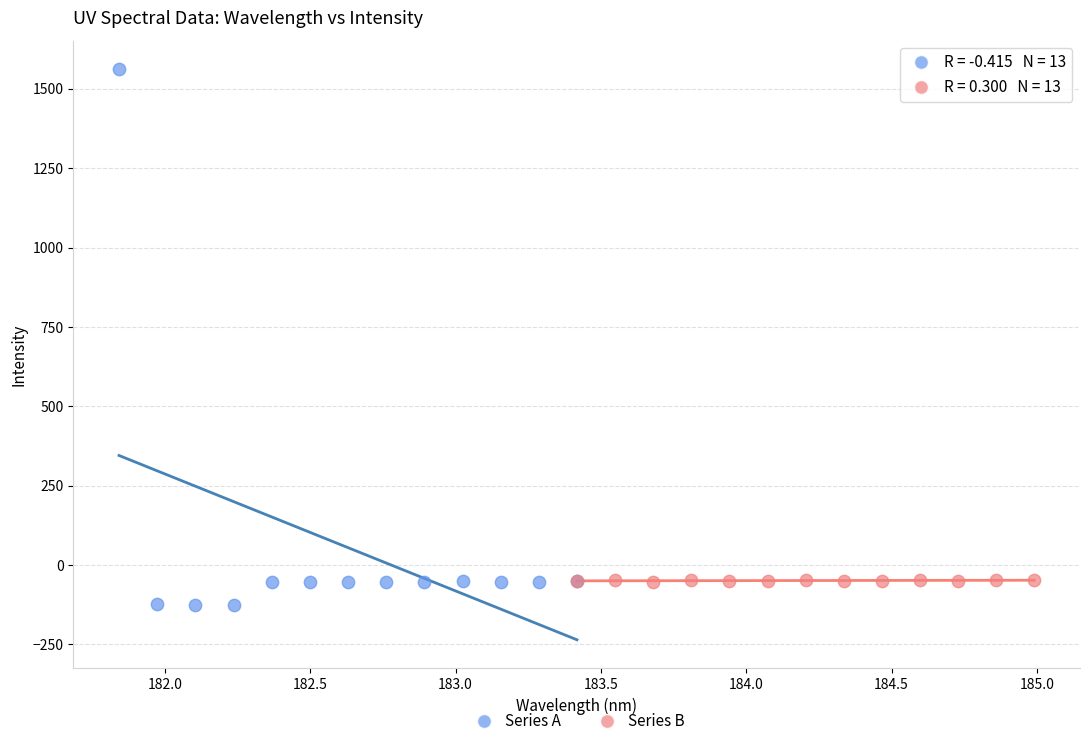

Which series has the widest spread of Y values?

Series A